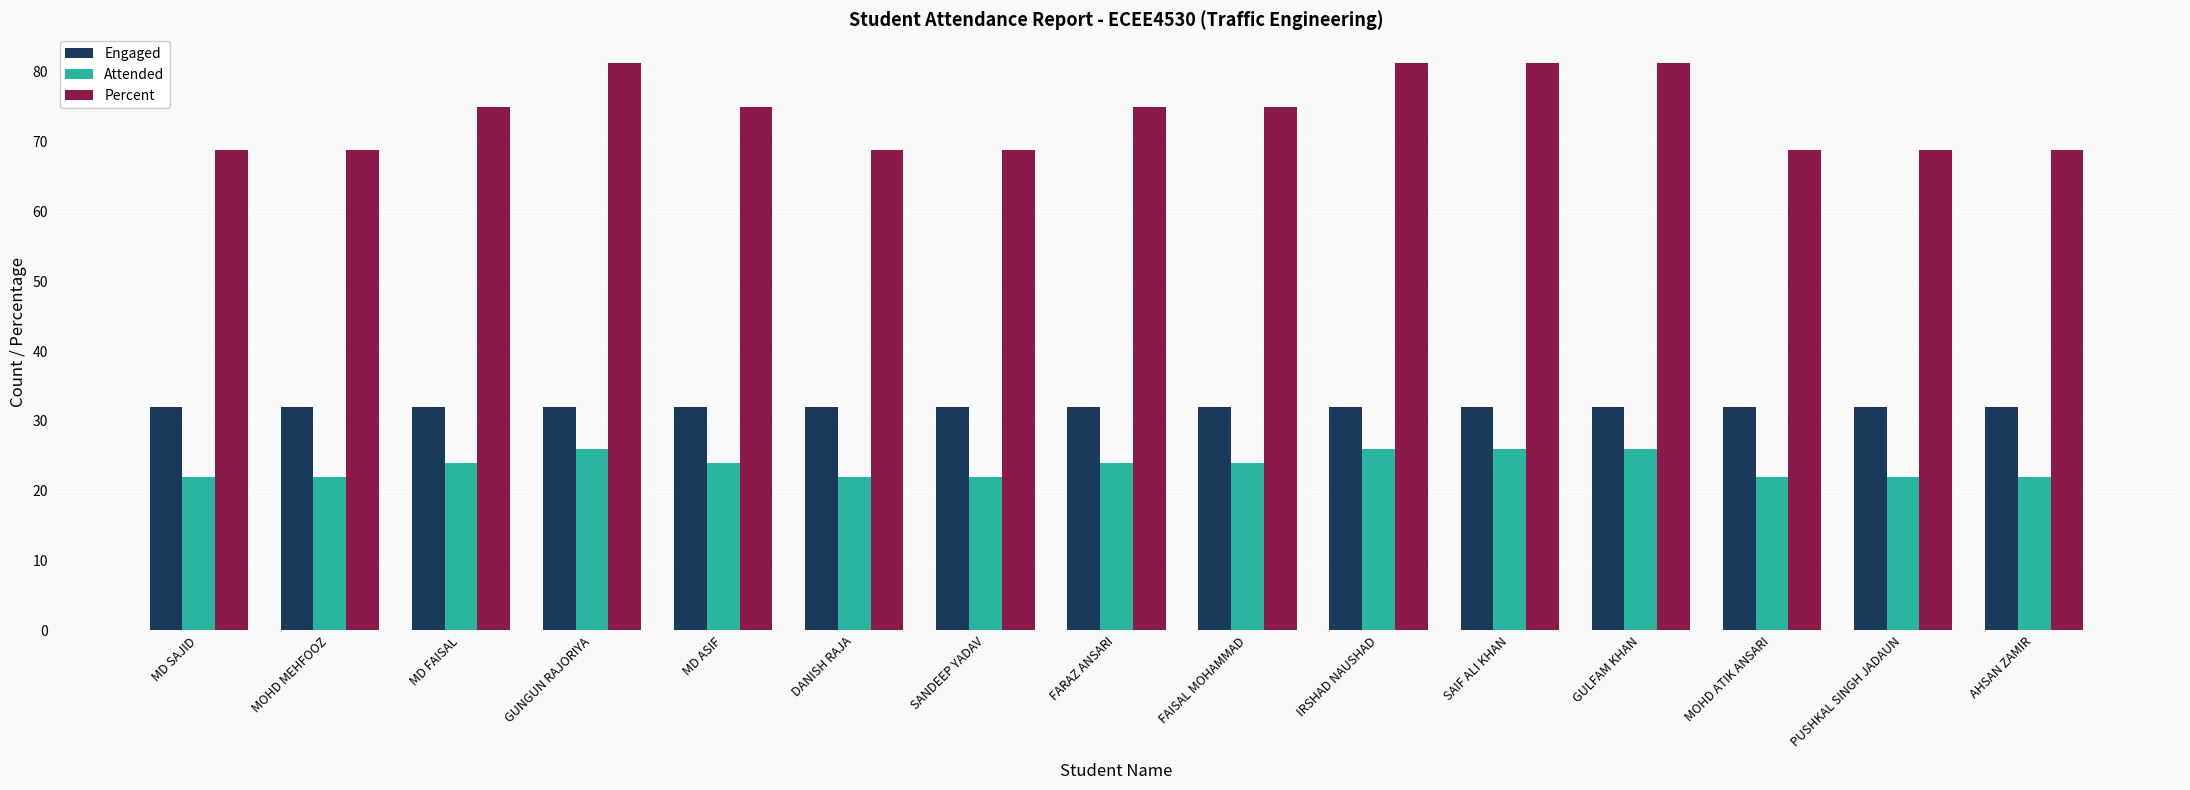

What is the value of the Engaged bar at the 4th from the left?

32.0